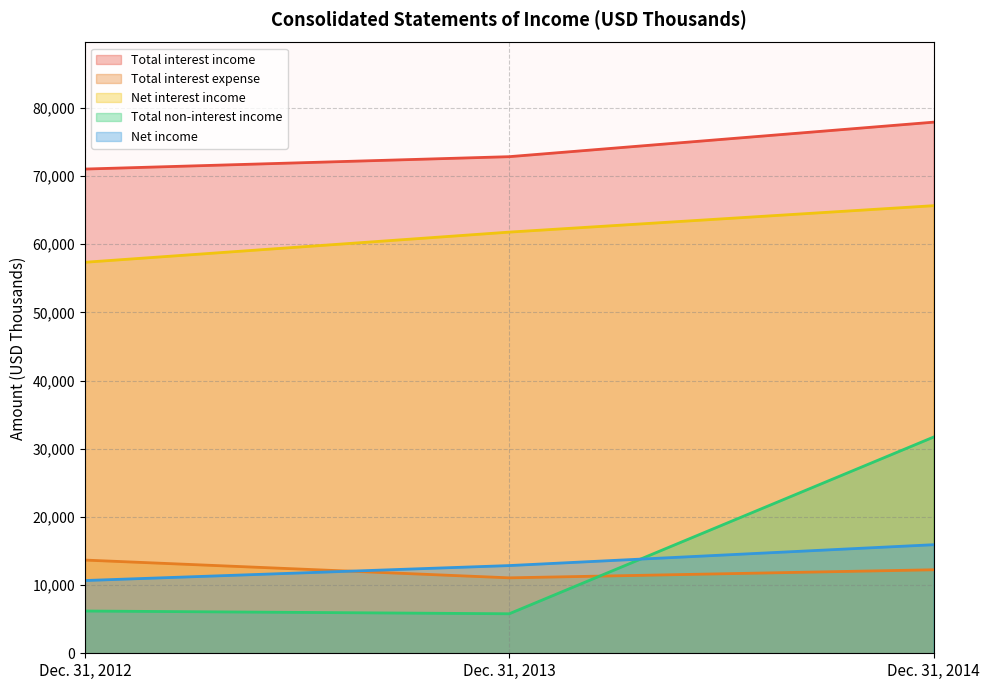

What is the approximate value of Net income at Dec. 31, 2013?

12867